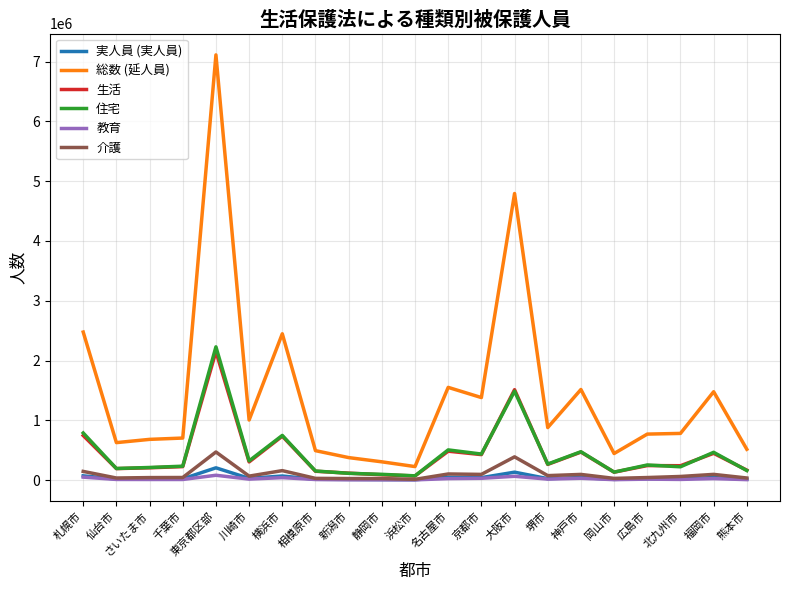

The 住宅 series shows 754811 at 京都市. True or false?

False